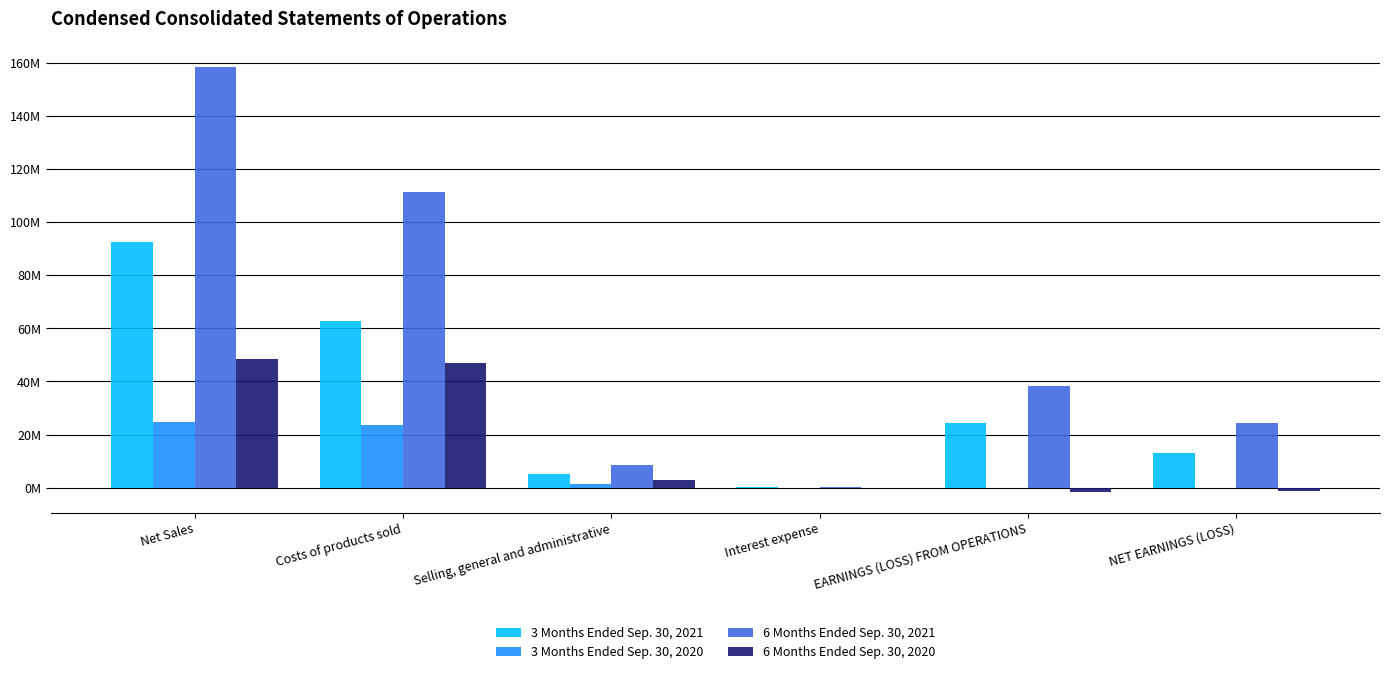

What is the difference between the 6 Months Ended Sep. 30, 2020 values at Interest expense and Costs of products sold?

47026221